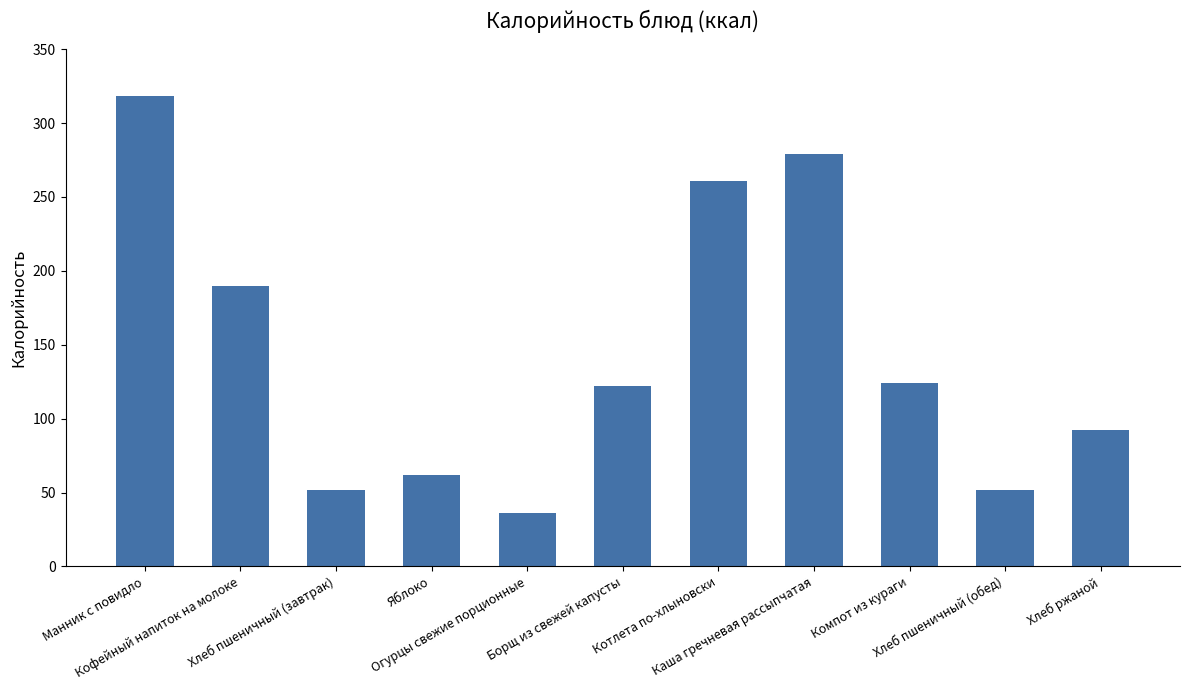

How many data points are less than 122?

5